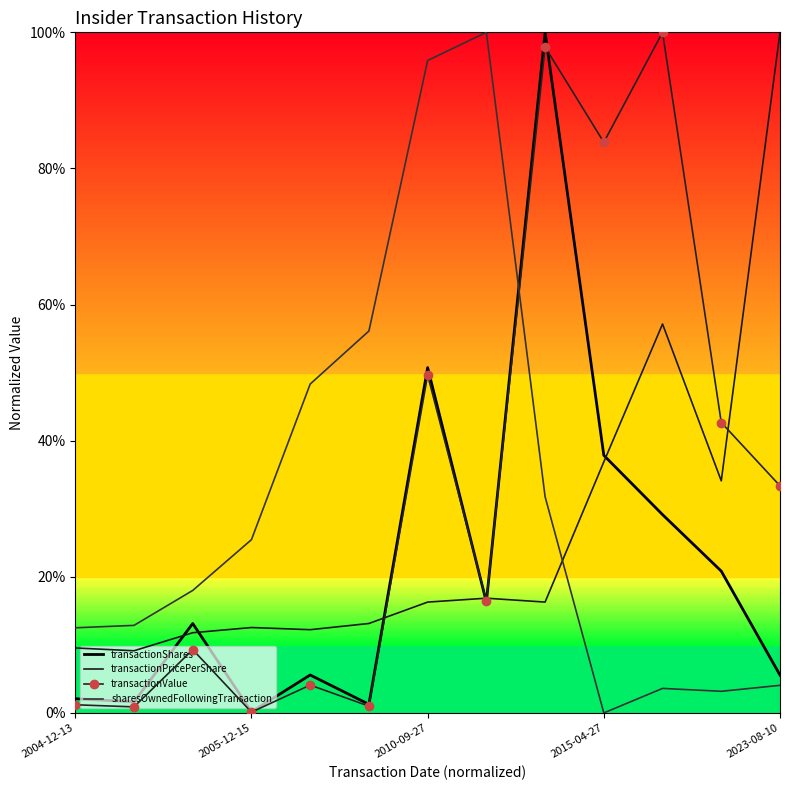

What is the value of the transactionPricePerShare point at the 6th from the left?

0.1